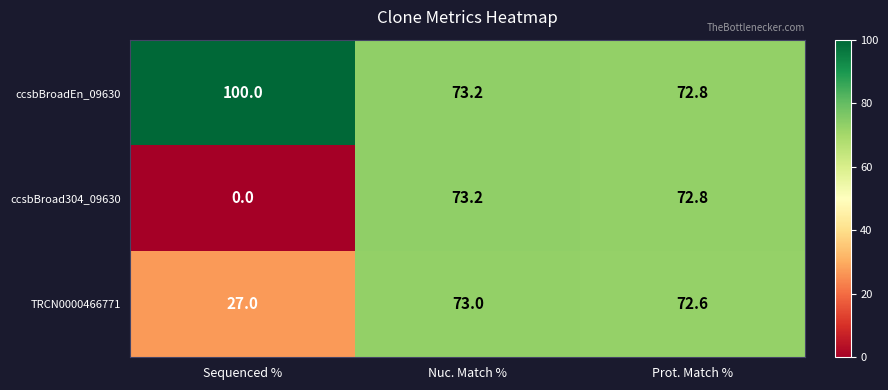

Which series has the widest spread of values?

ccsbBroad304_09630